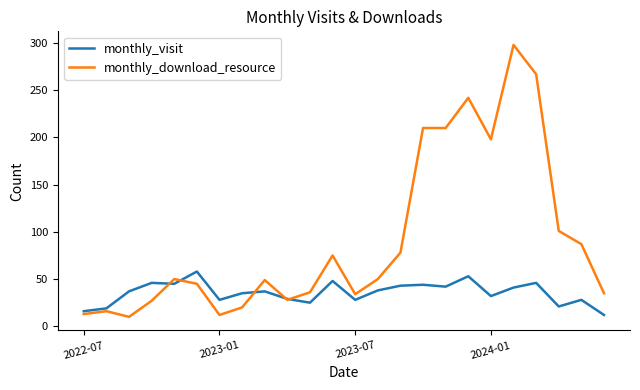

What are all the series names shown in the legend?

monthly_visit, monthly_download_resource